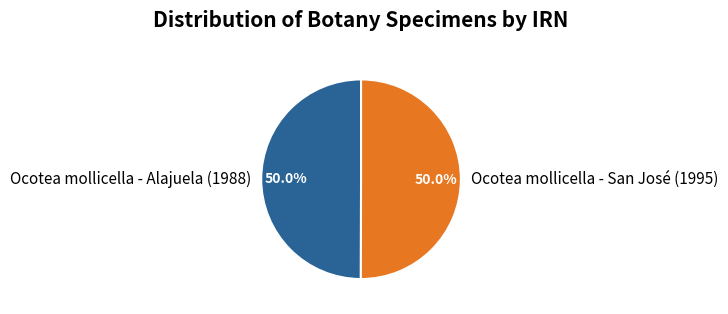

What portion of the pie excludes Ocotea mollicella - San José (1995)?

50.0%